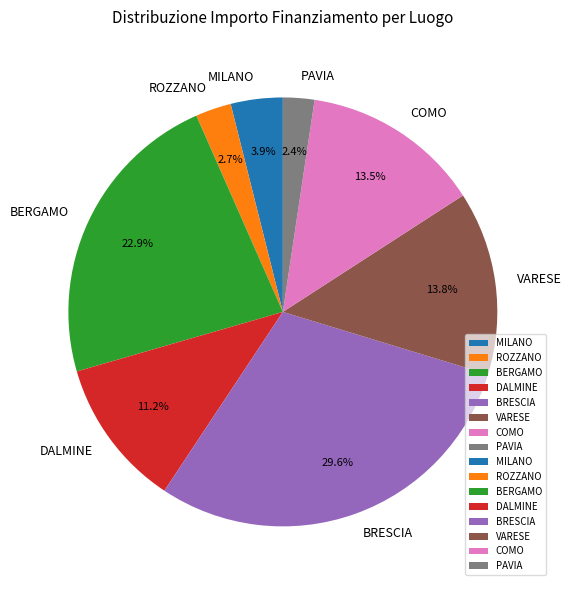

To the nearest percent, what is the difference between the MILANO and COMO slice percentages?

10%